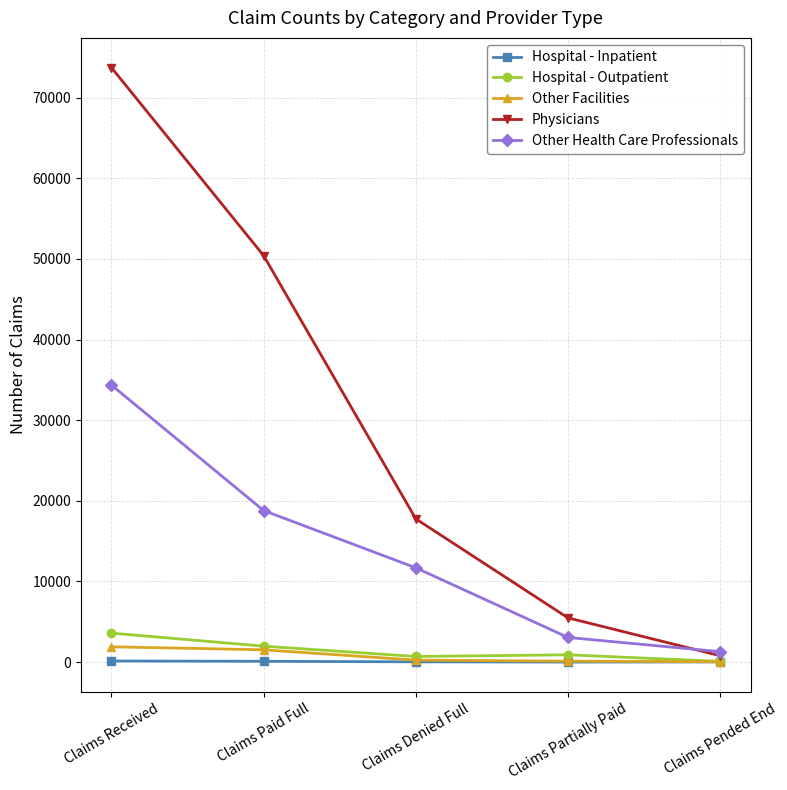

What are all the series names shown in the legend?

Hospital - Inpatient, Hospital - Outpatient, Other Facilities, Physicians, Other Health Care Professionals